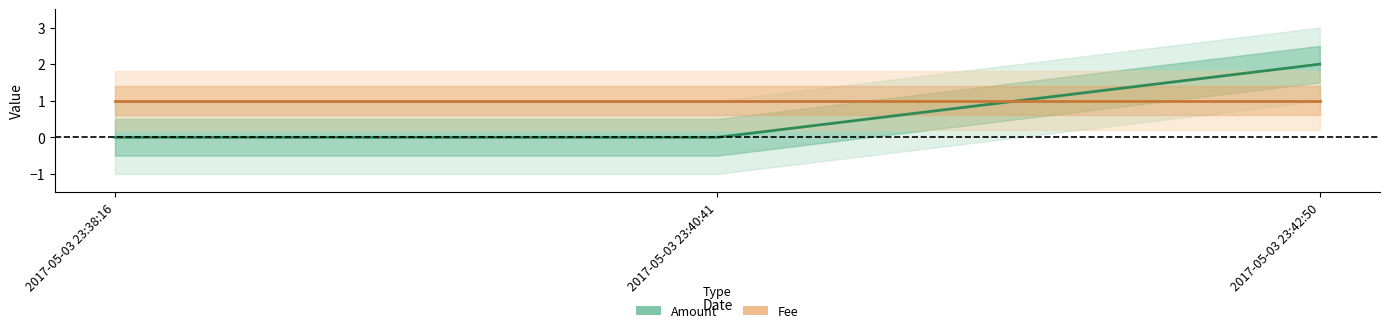

At which label is Amount closest to 1?

2017-05-03 23:38:16